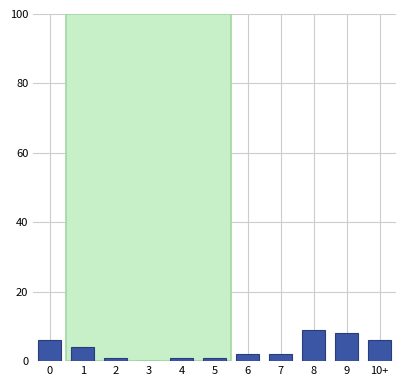

Reading left to right, transcribe all the data shown in this chart.

0=6	1=4	2=1	3=0	4=1	5=1	6=2	7=2	8=9	9=8	10+=6